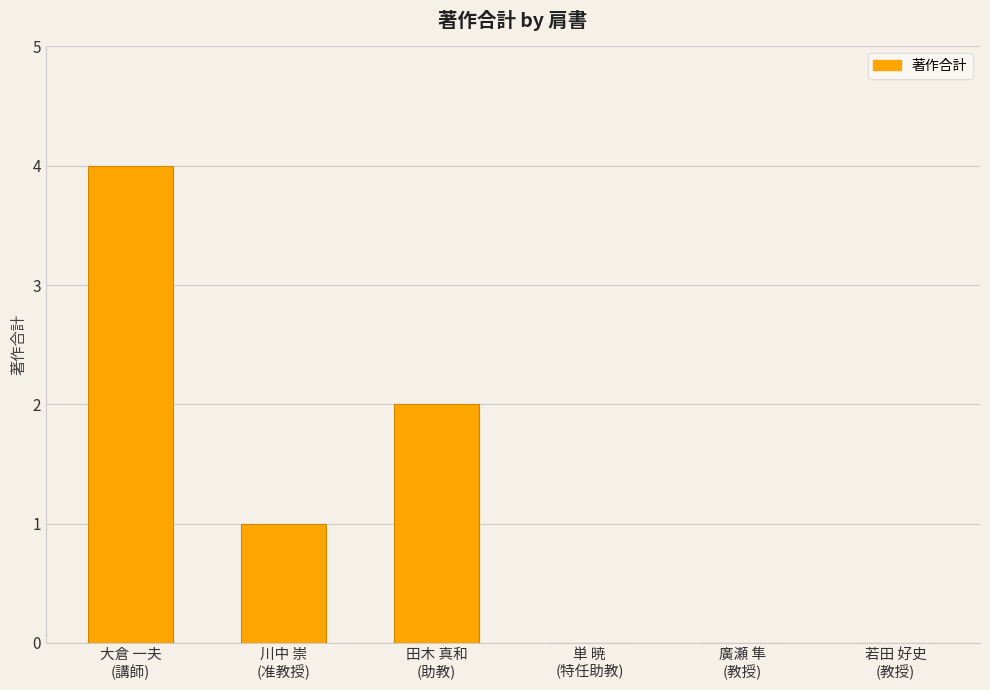

True or false: the data shows -2 at 単 暁
(特任助教).

False